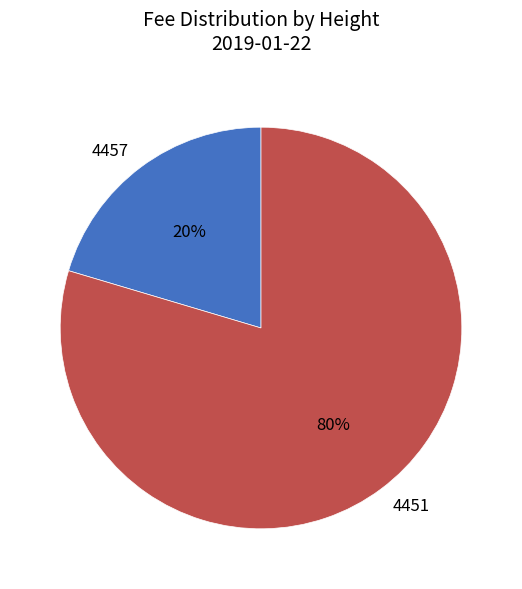

Is there any slice that represents more than half of the pie?

Yes